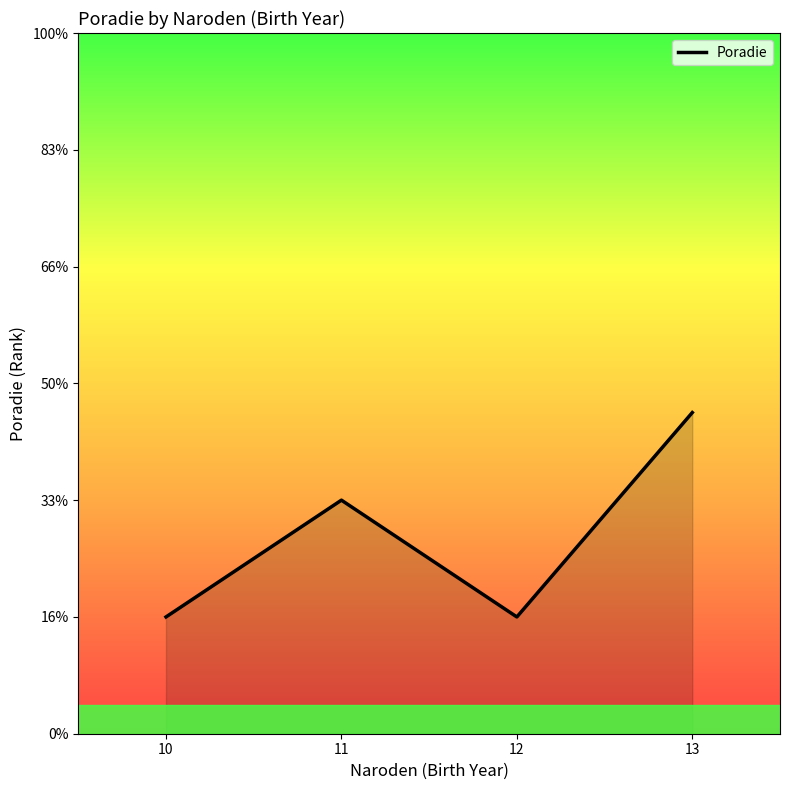

Does the chart have visible grid lines?

No